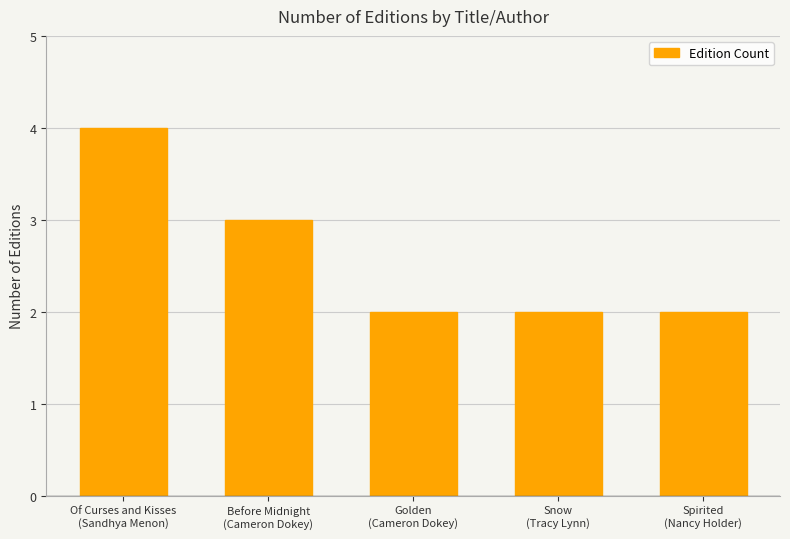

Reading left to right, what are all the values shown in this chart?

Of Curses and Kisses
(Sandhya Menon)=4	Before Midnight
(Cameron Dokey)=3	Golden
(Cameron Dokey)=2	Snow
(Tracy Lynn)=2	Spirited
(Nancy Holder)=2